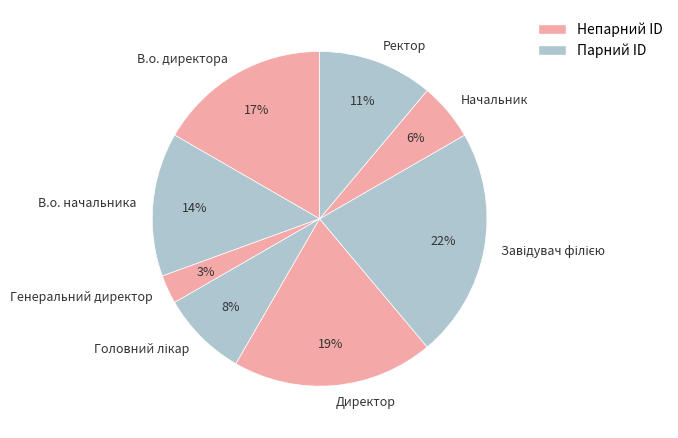

To the nearest percent, what is the average slice percentage?

12%